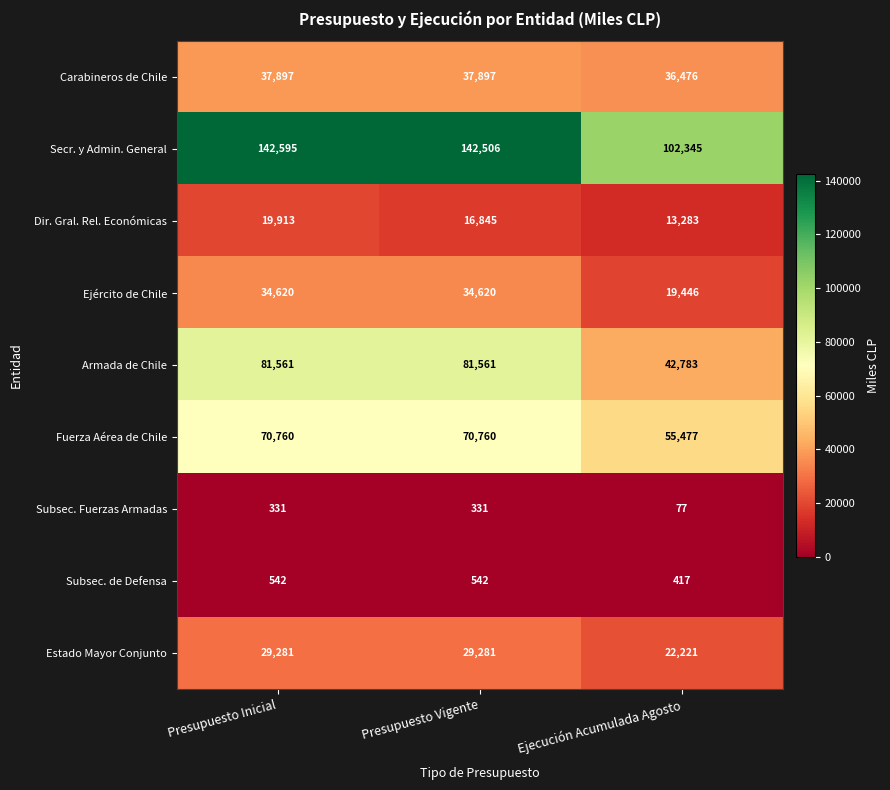

What is the difference between the highest and lowest values at Presupuesto Vigente?

142175